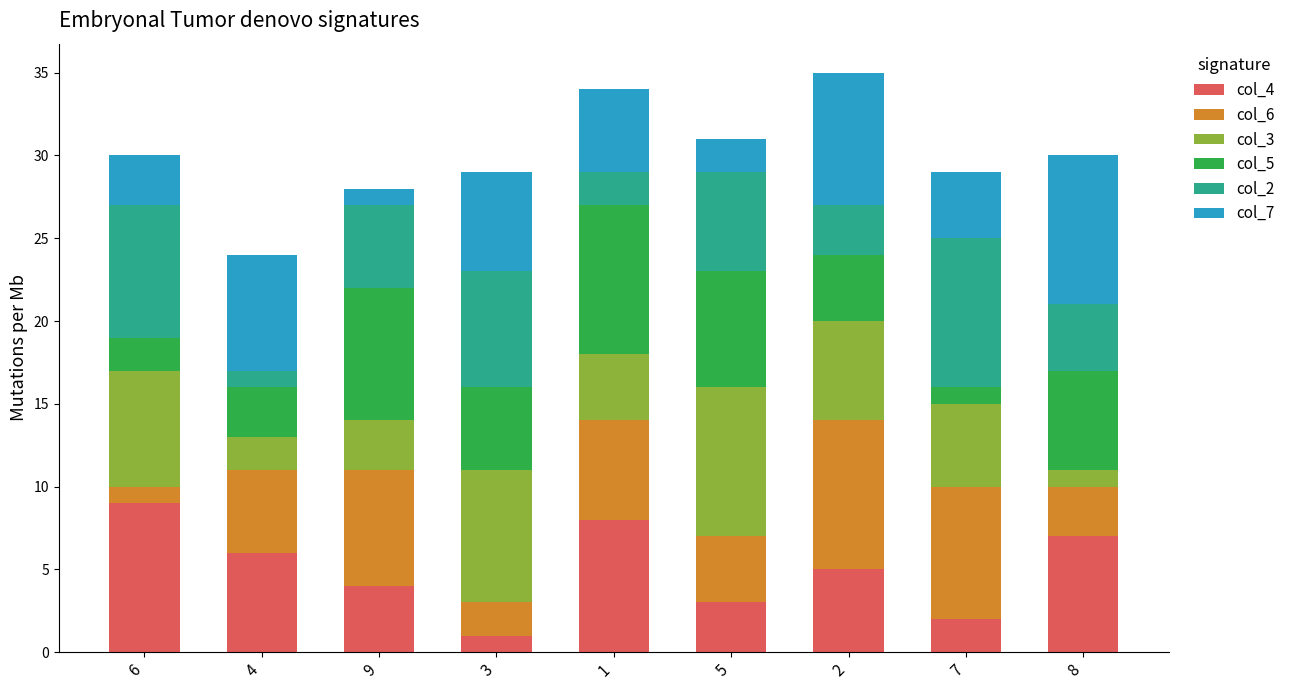

True or false: col_4 has a value of 8 at 4.

False